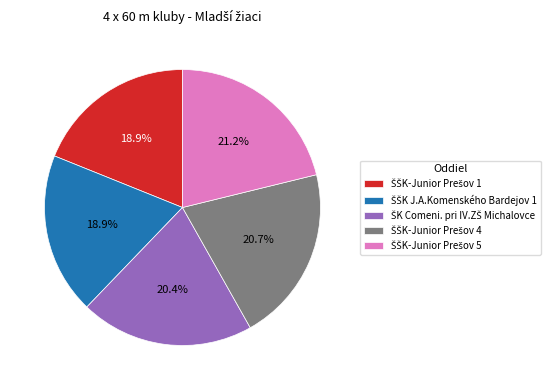

How many slices are in this pie chart?

5